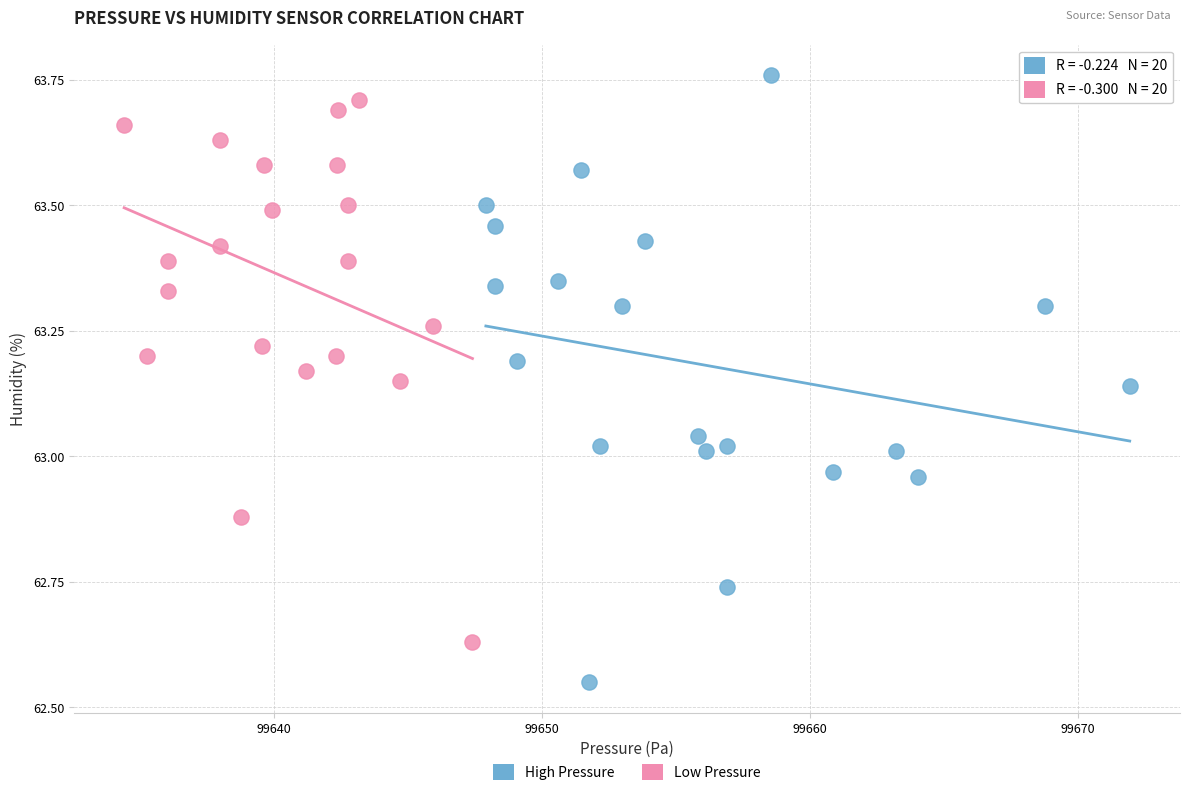

Which series contains the lowest Y value?

High Pressure